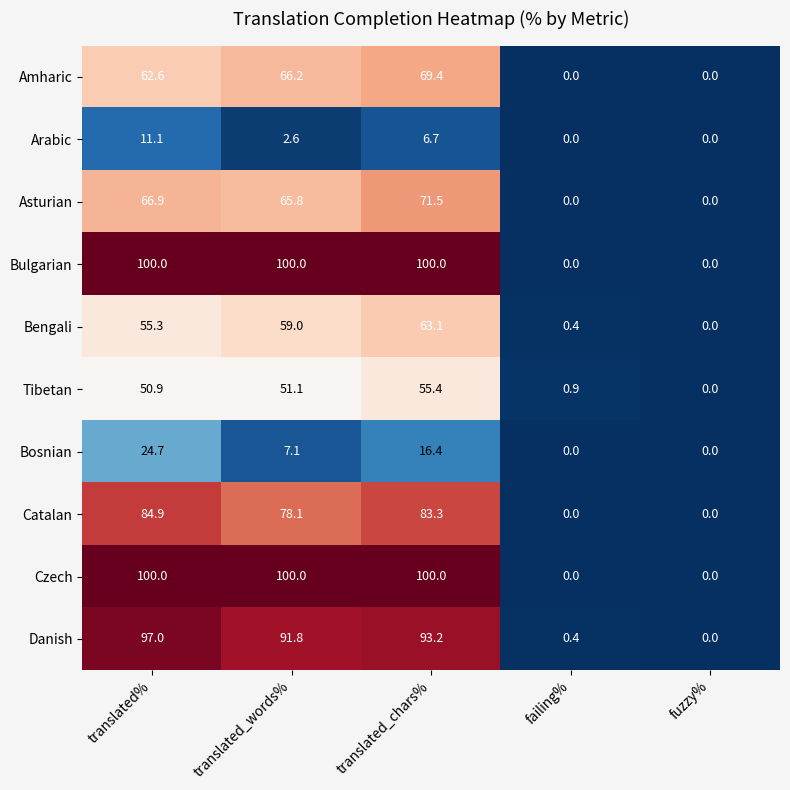

What is the spread (max minus min) of values at translated_words%?

97.4